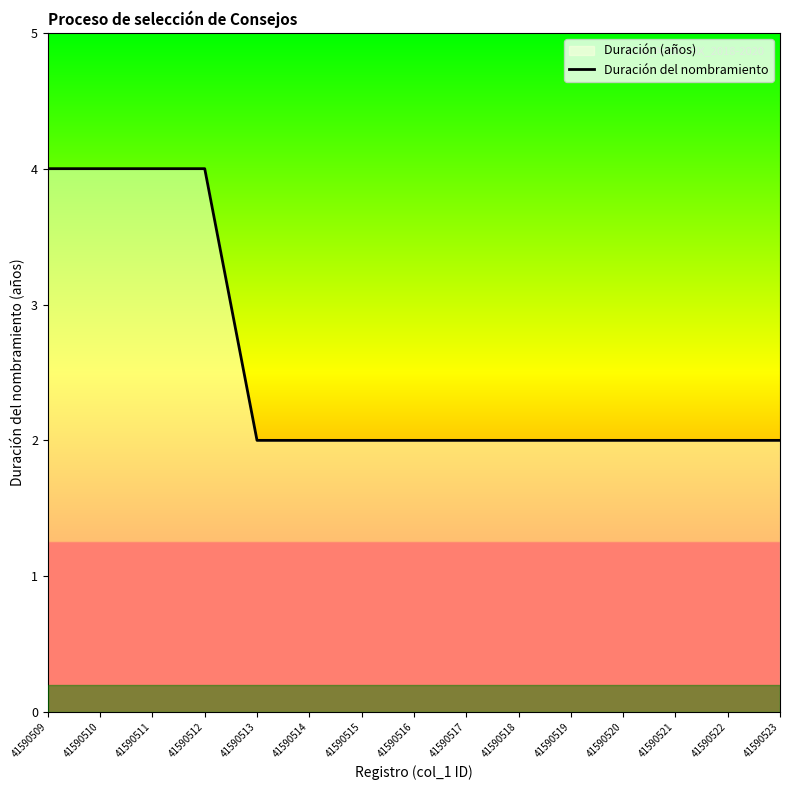

How many data points are above 2?

4